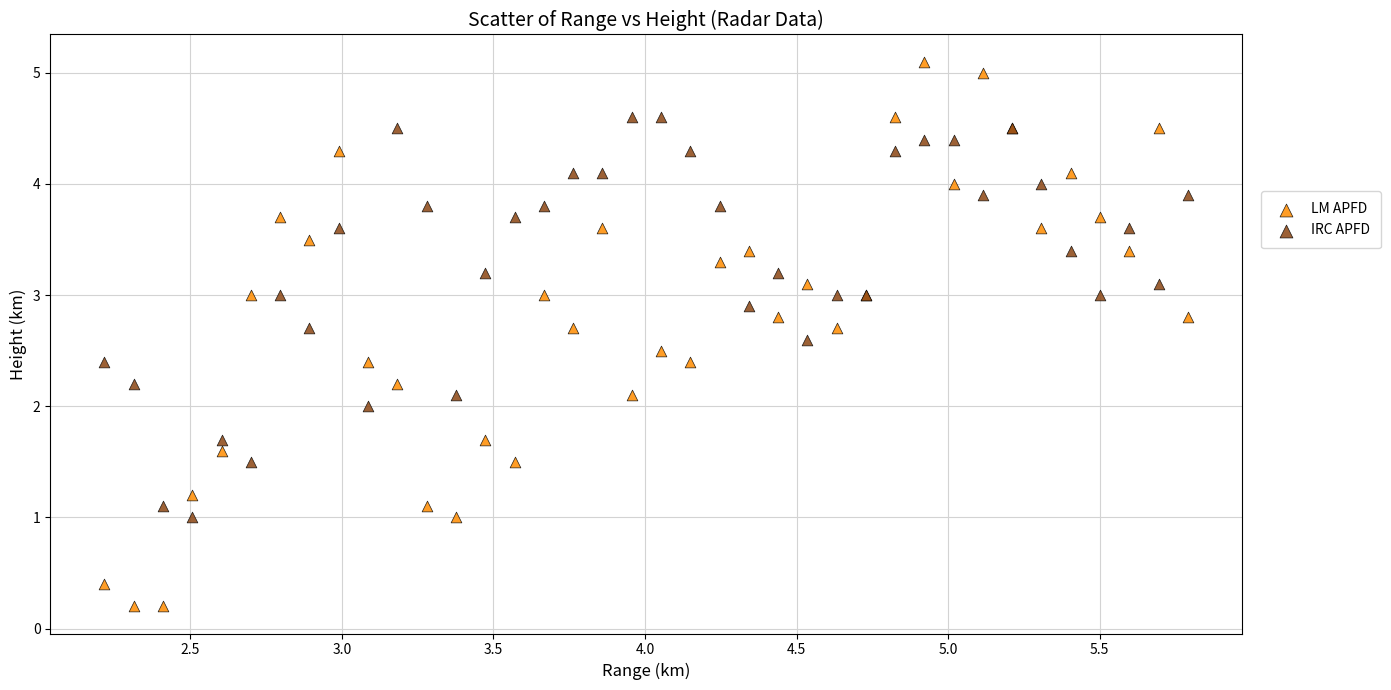

Which series has the largest Y range (max minus min)?

LM APFD